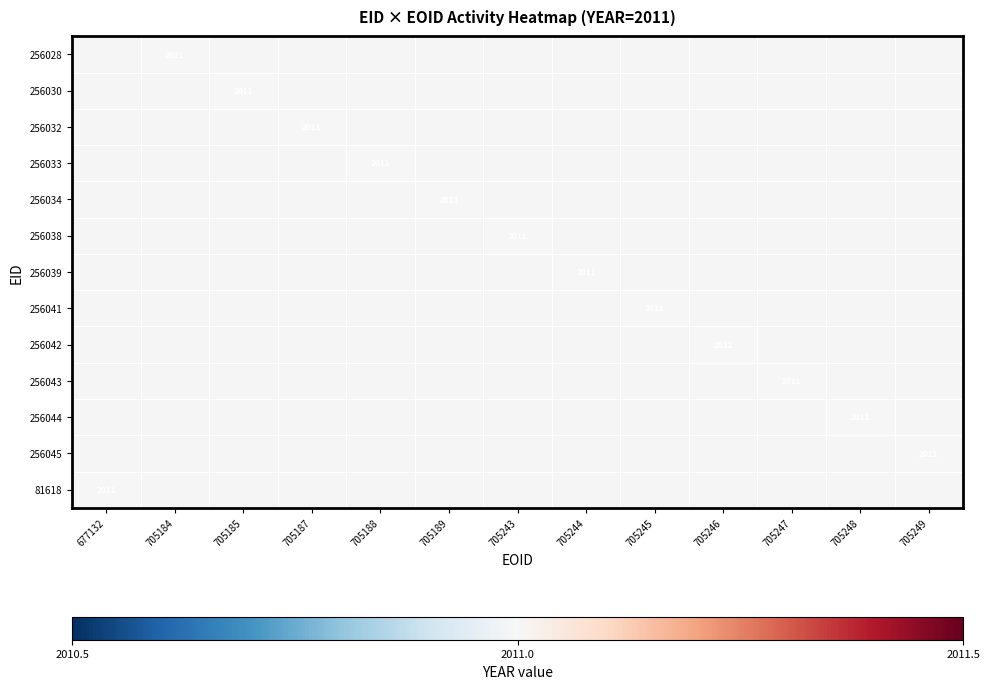

Rank the series at 705188 from highest to lowest value.

256028, 256030, 256032, 256033, 256034, 256038, 256039, 256041, 256042, 256043, 256044, 256045, 81618